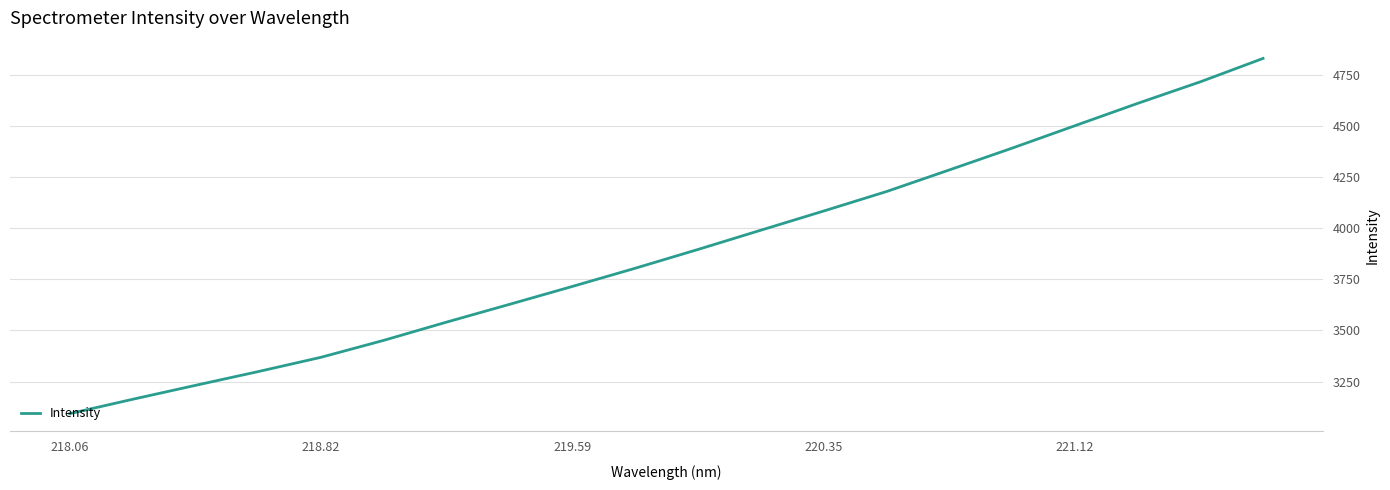

What is the greatest value displayed?

4829.4